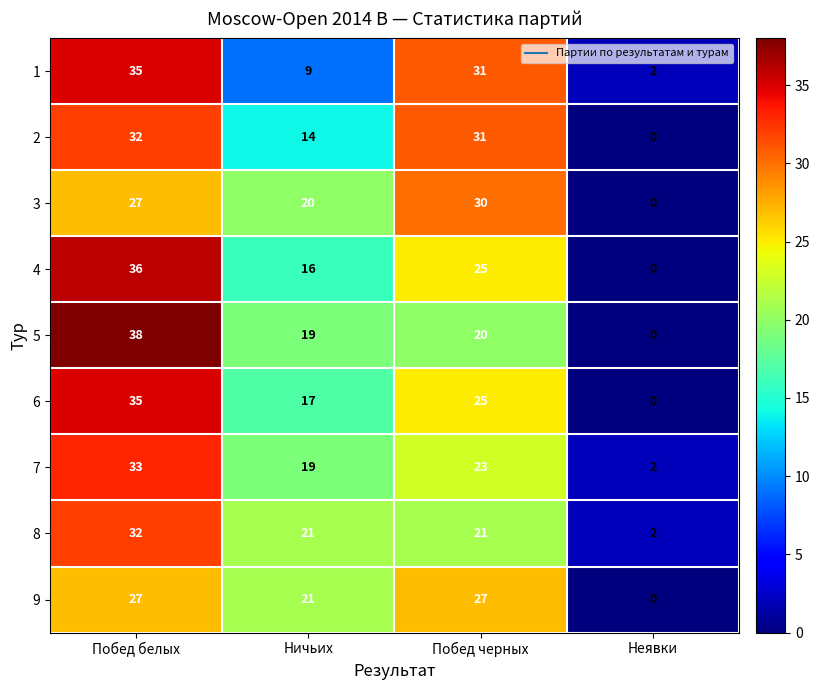

What is the difference between the second highest and minimum values in the 4 series?

25